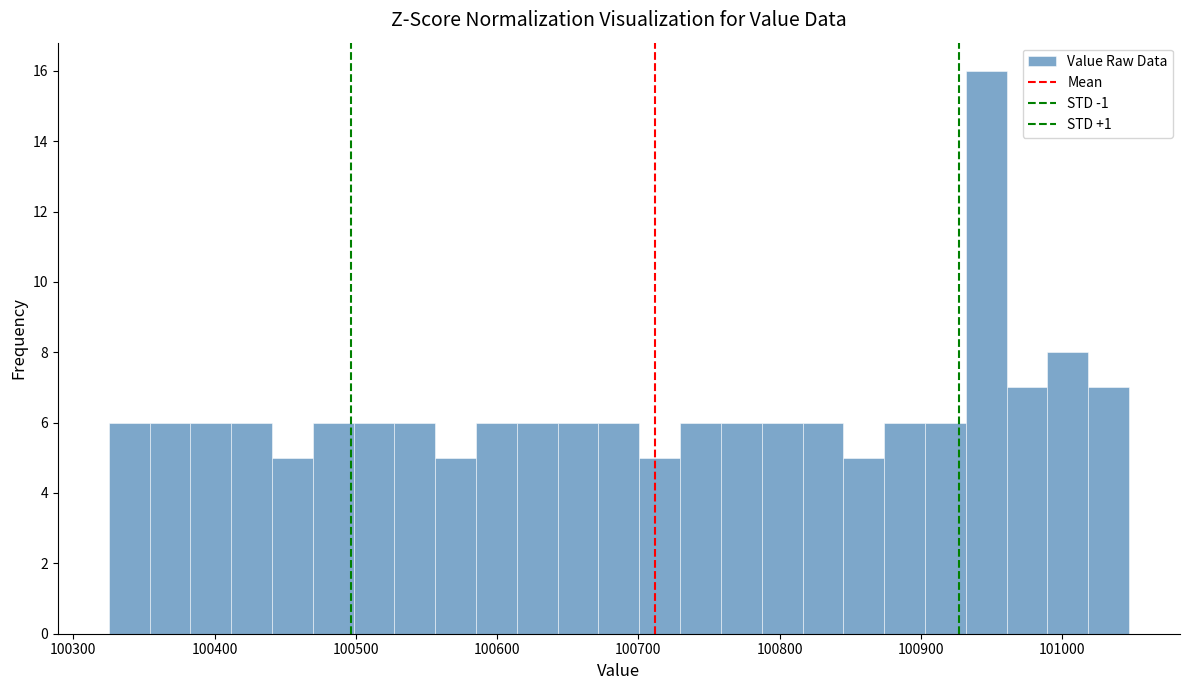

Around what value on the x-axis is the tallest bar? Give the approximate position of its centre, as read against the axis.

100950